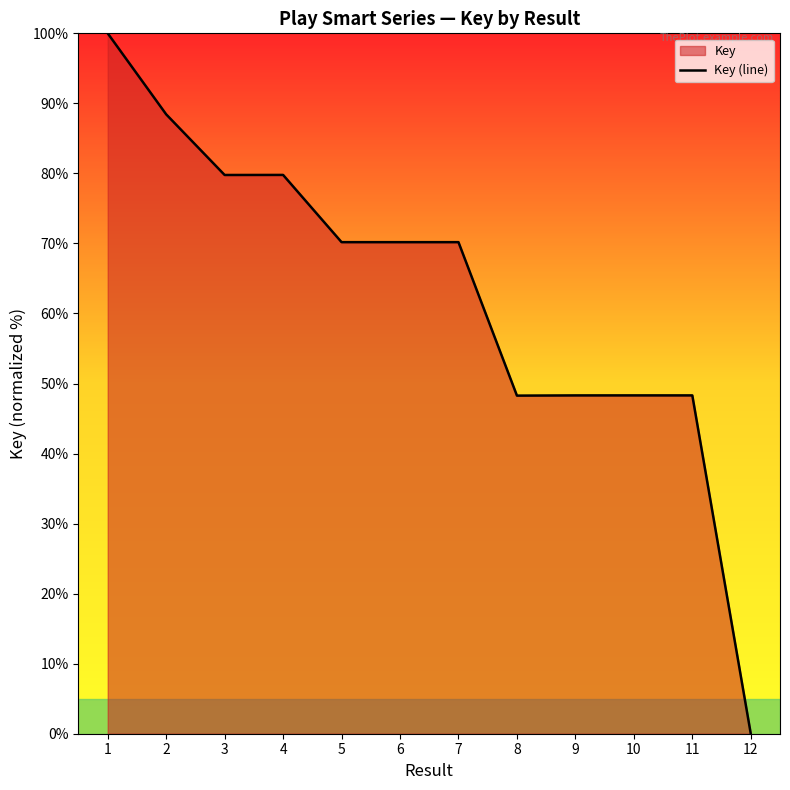

Reading left to right, what are all the values shown in this chart?

100.0	88.4	79.8	79.8	70.2	70.2	70.2	48.3	48.3	48.3	48.3	0.0